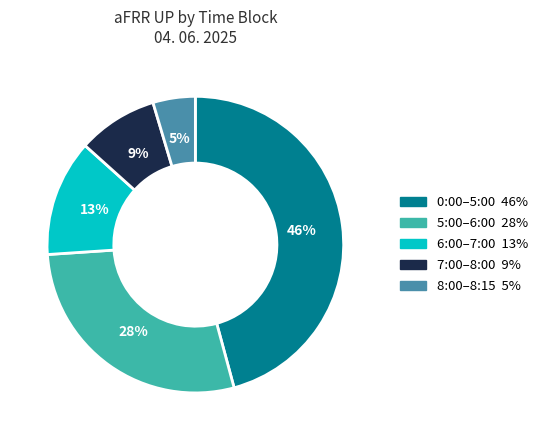

Is there any slice that represents more than half of the pie?

No